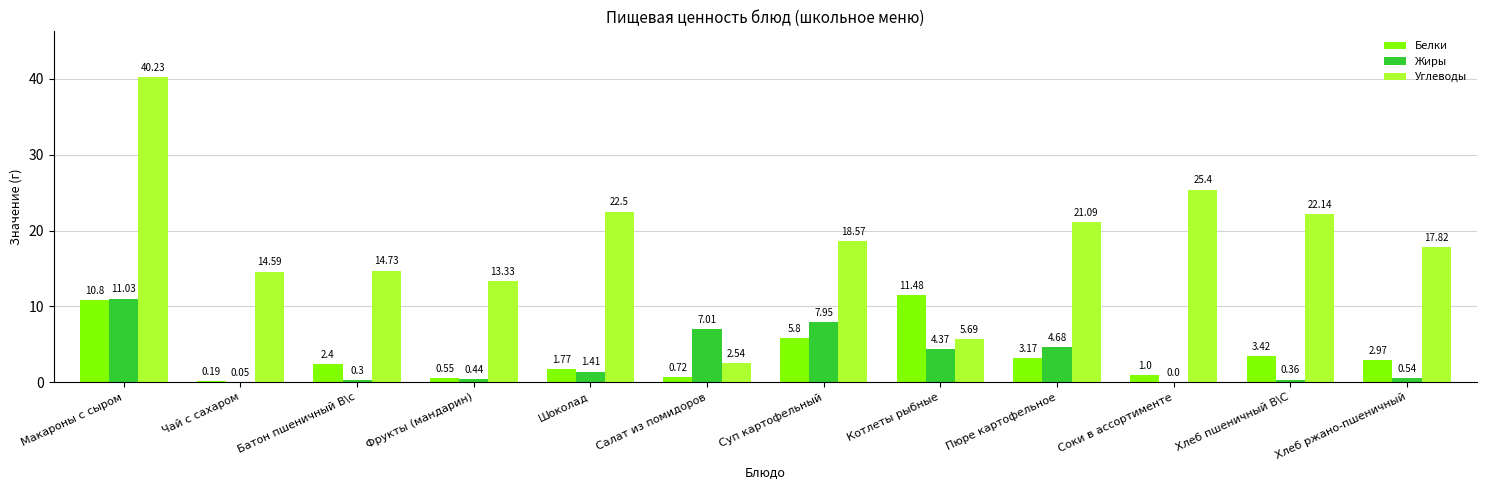

Between Фрукты (мандарин) and Хлеб ржано-пшеничный, which series saw the biggest shift?

Углеводы